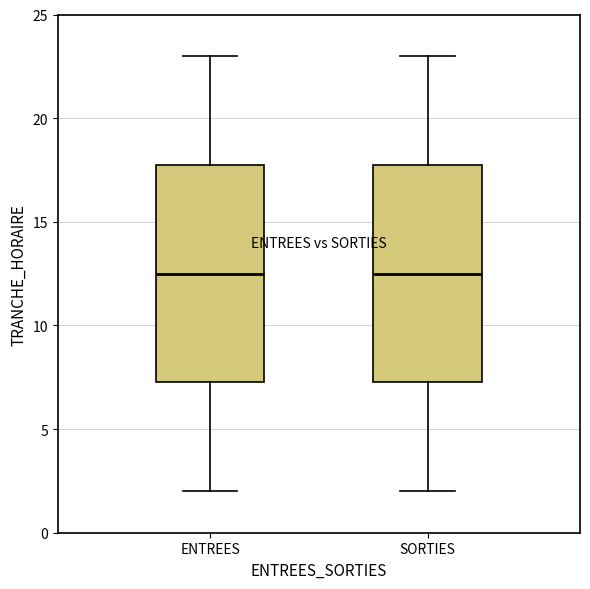

Where does the lower whisker of the box for SORTIES end on the y-axis? The values are not printed on the chart, so give them approximately, as read against the axis.

2.0